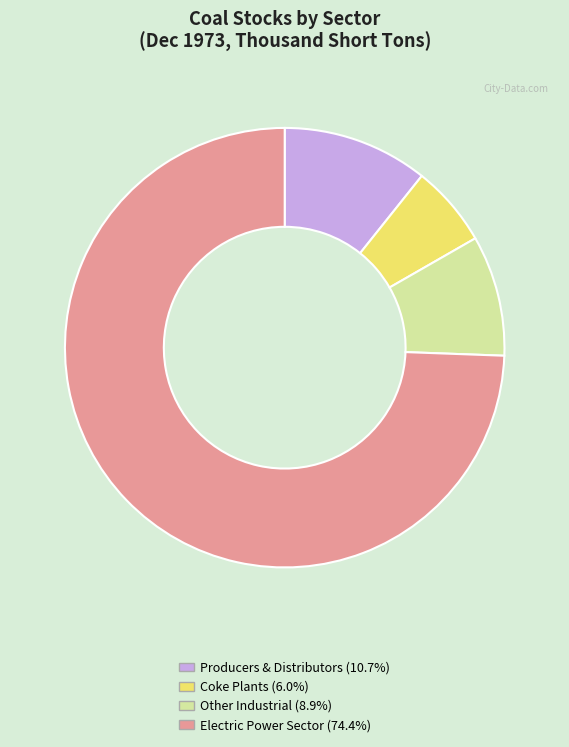

Is Producers & Distributors (10.7%) the majority of the pie?

No